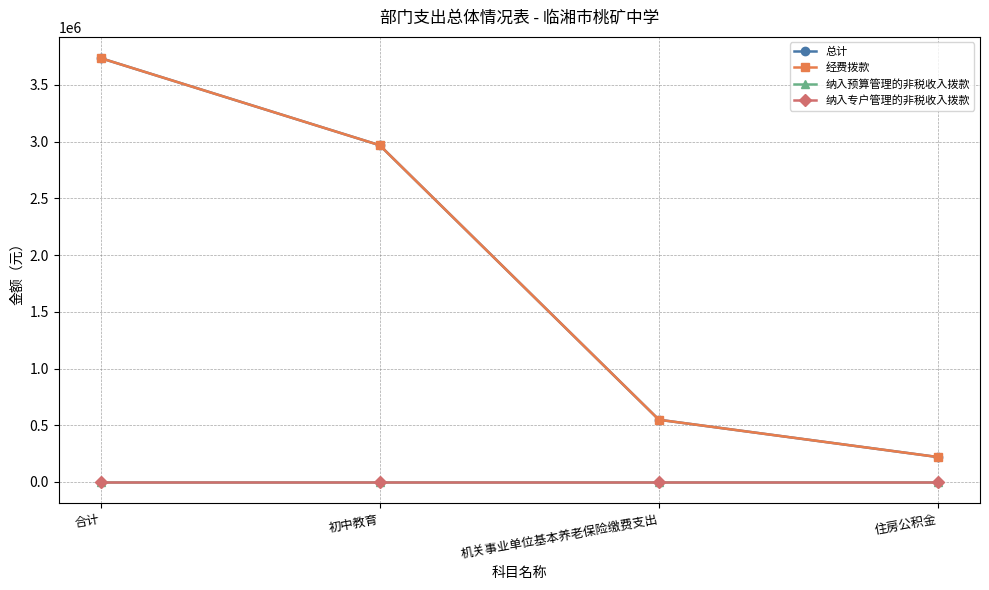

Which series has the largest range (max minus min)?

总计